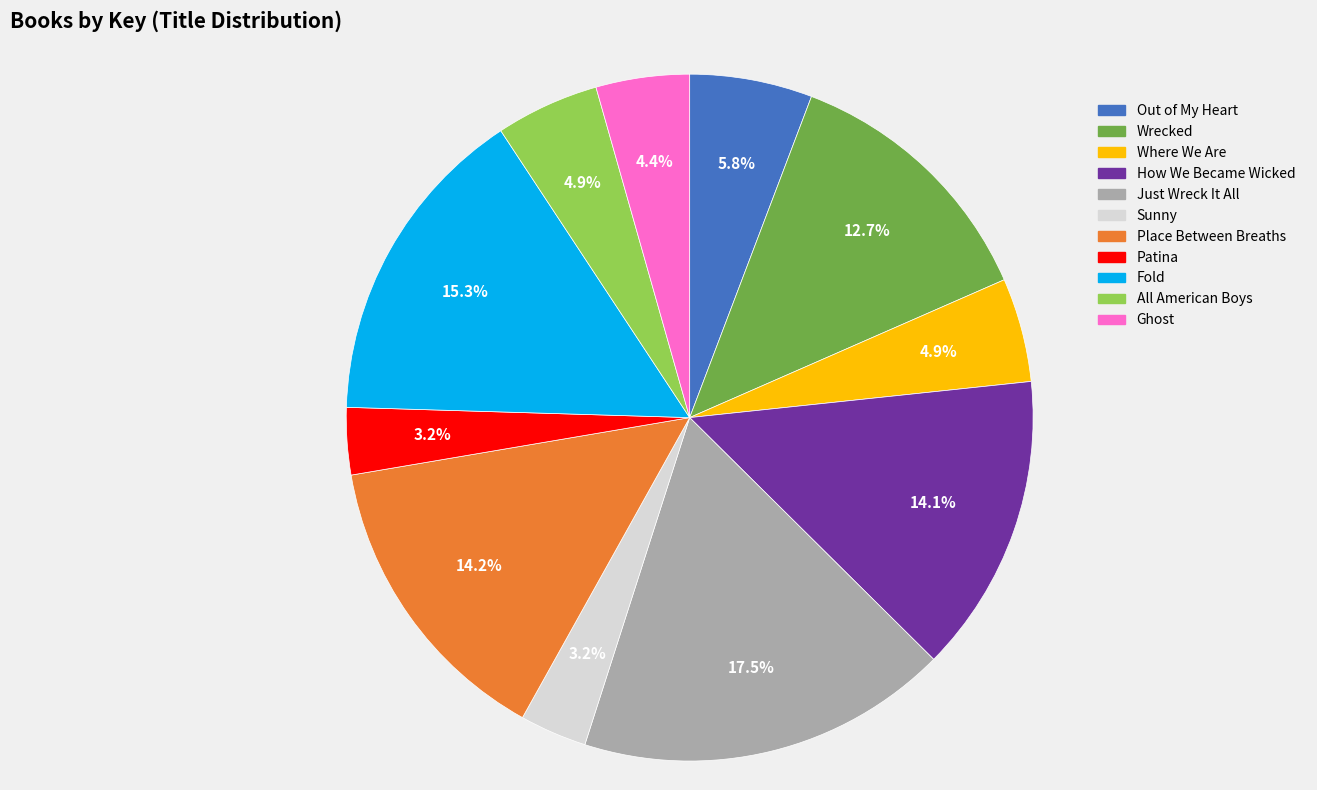

Combined, do Wrecked and Where We Are account for over 50%?

No